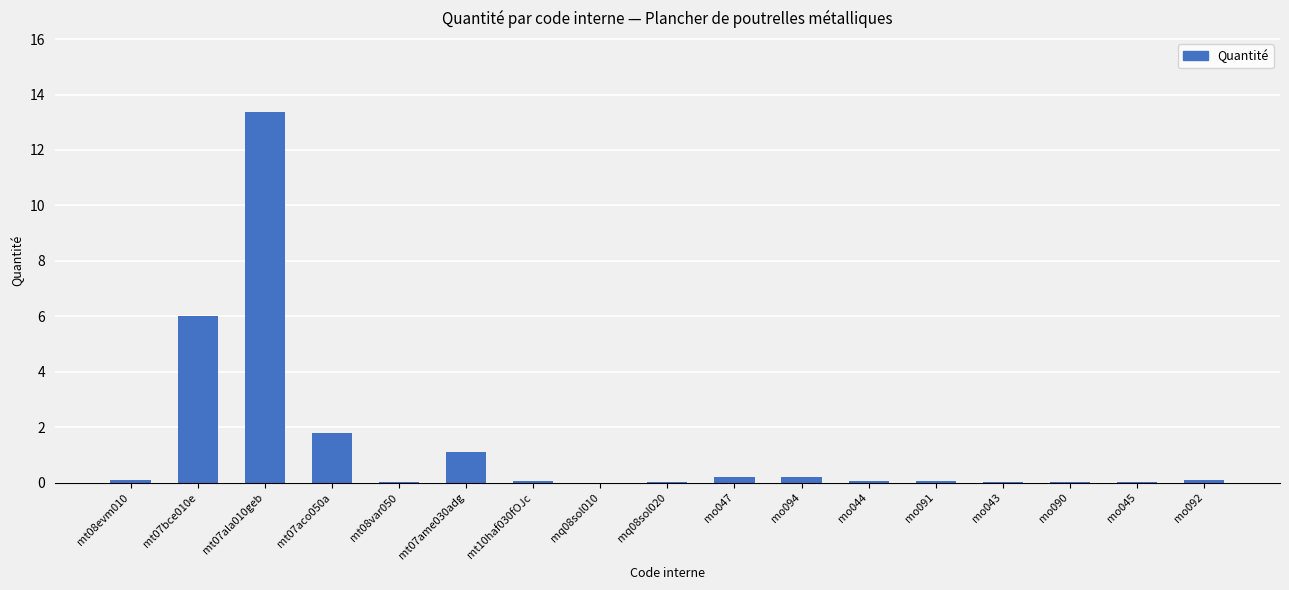

What is the greatest value displayed?

13.4